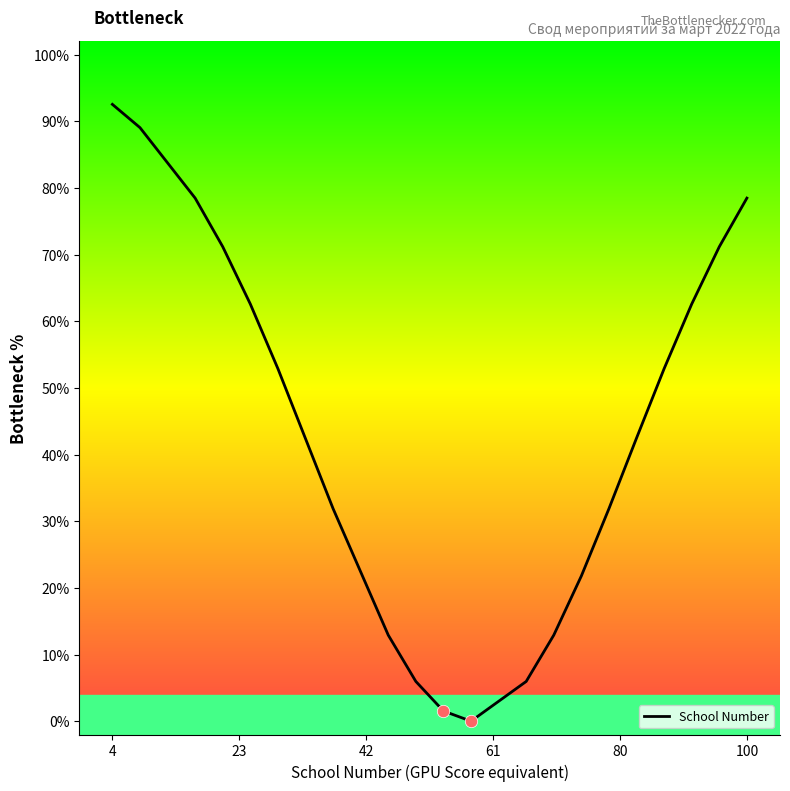

What is the difference between the maximum and minimum values?

92.5